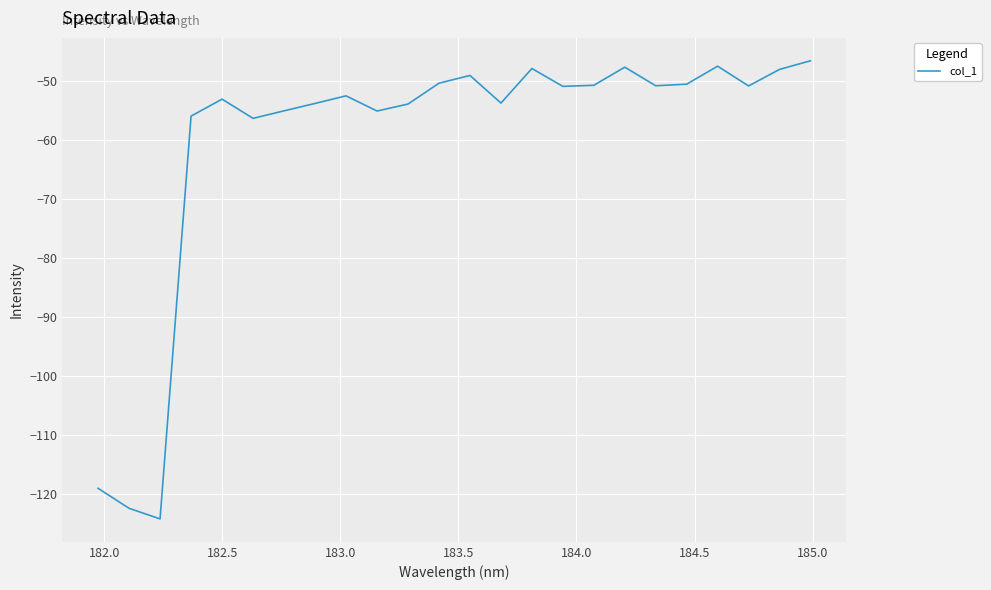

What is the minimum value shown in the chart?

-124.2